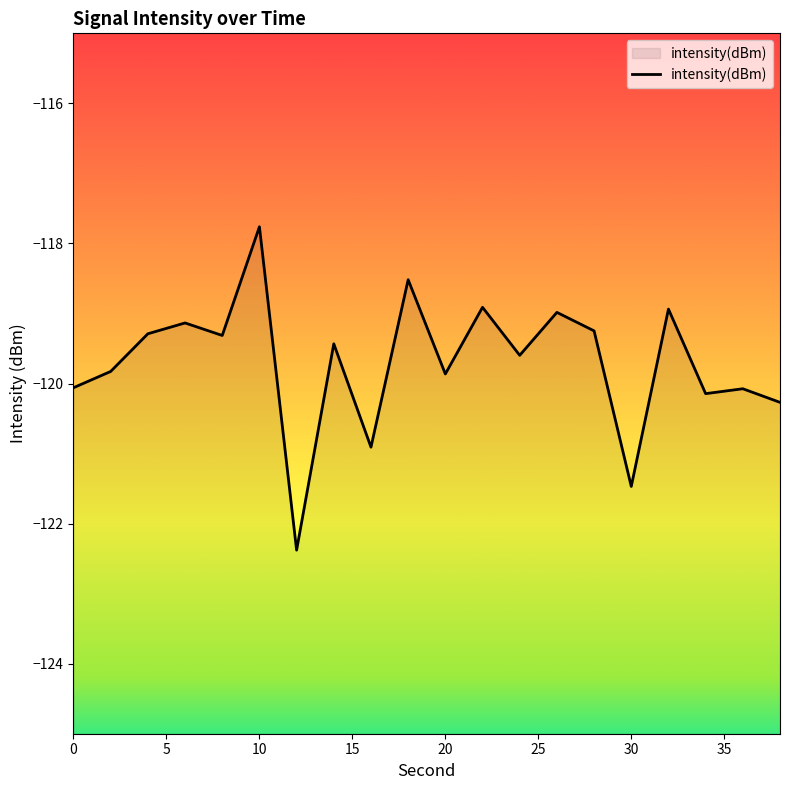

At which category does the chart reach its peak across all series?

10